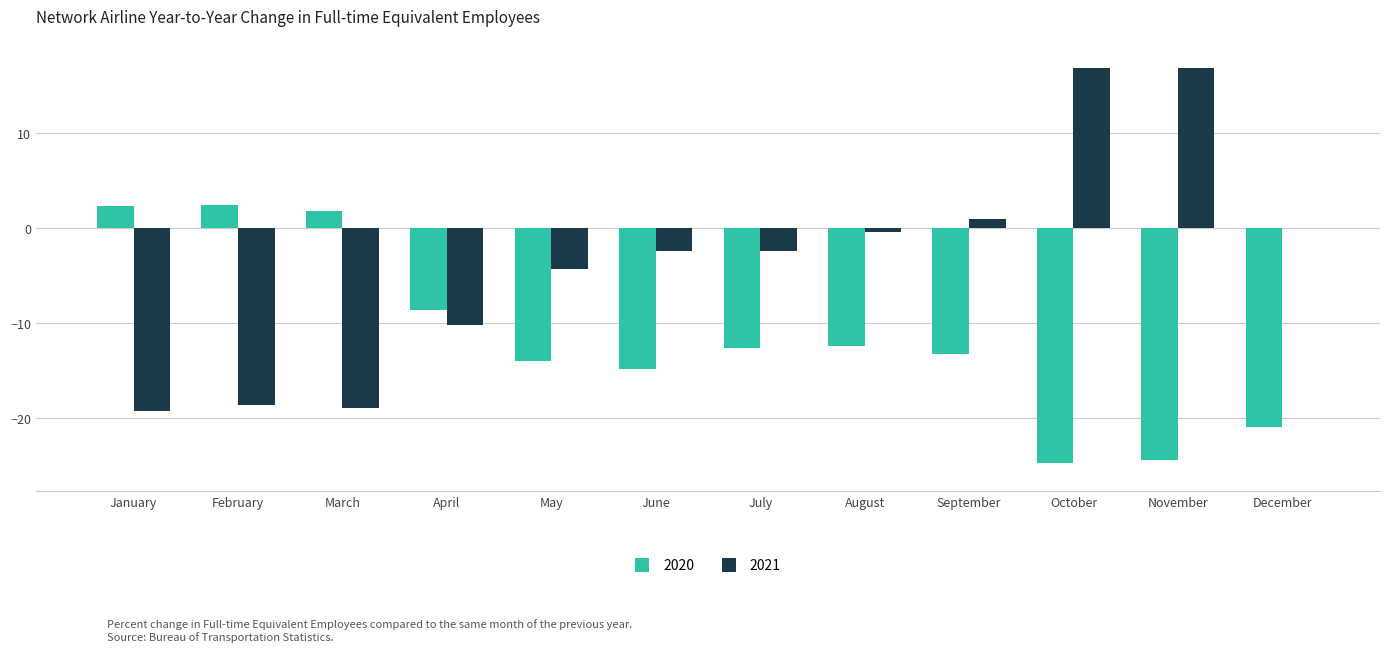

Which series changed the most between January and April?

2020